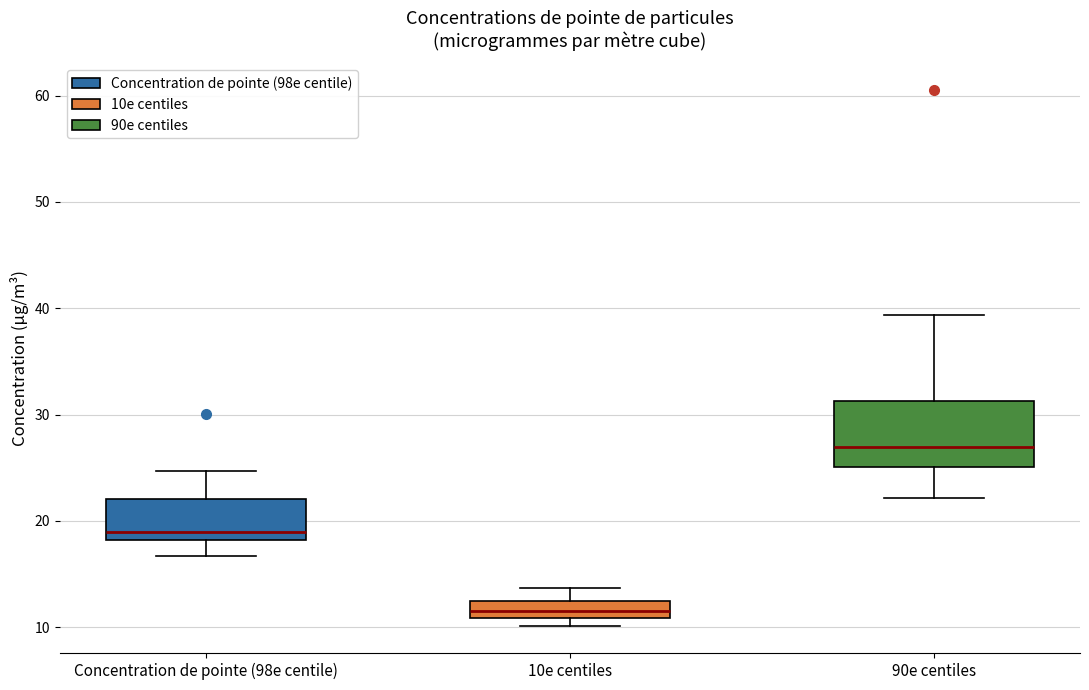

Reading left to right, transcribe this box plot: for each box, give where its median line is, the range the box spans, and where its two whiskers end, as read against the y-axis. The values are not printed on the chart, so give them approximately, as read against the axis.

Concentration de pointe (98e centile): median 19, box 18 to 22, whiskers 17 to 25
10e centiles: median 12, box 11 to 13, whiskers 10 to 14
90e centiles: median 27, box 25 to 31, whiskers 22 to 39